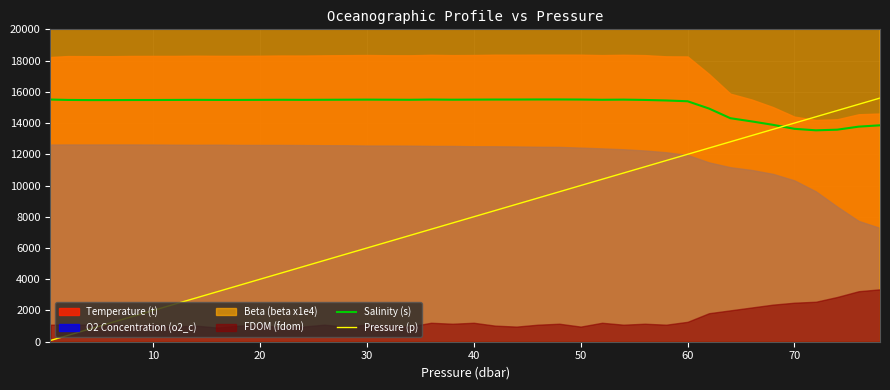

True or false: Salinity (s) has more than 2 interior local peaks.

True